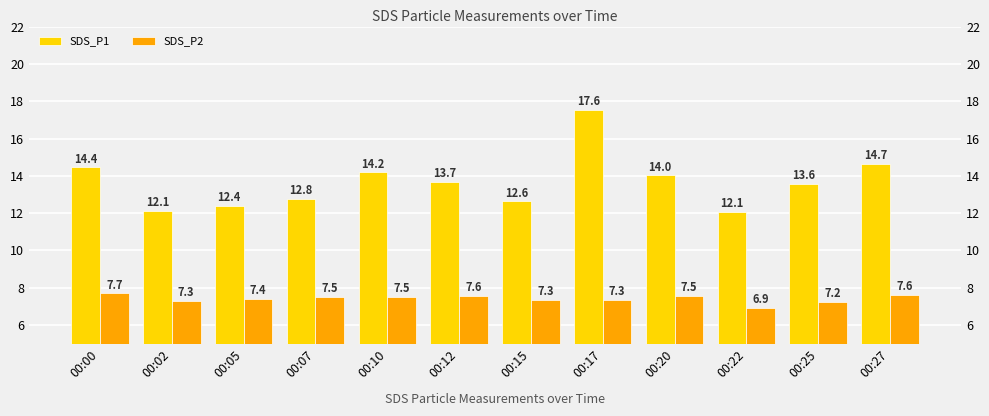

At 00:02, list the series in order from largest to smallest.

SDS_P1, SDS_P2